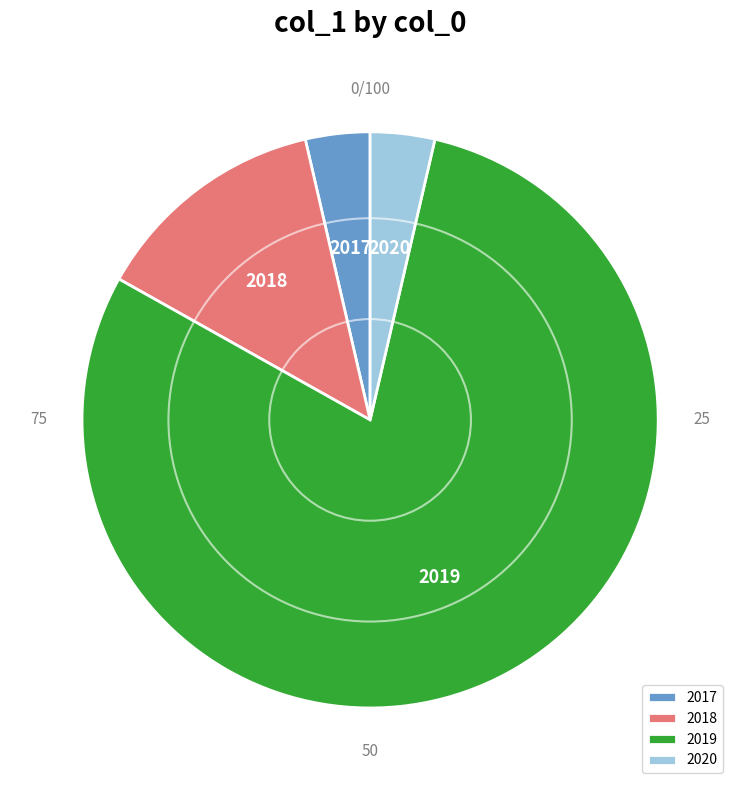

True or false: 2020 accounts for 4% of the total.

True